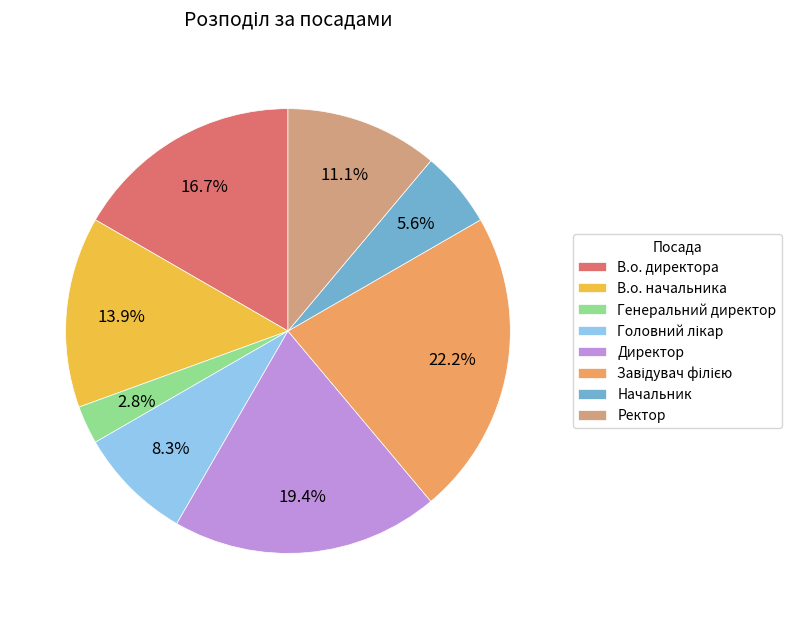

To the nearest percent, what percentage of the pie is В.о. директора?

17%